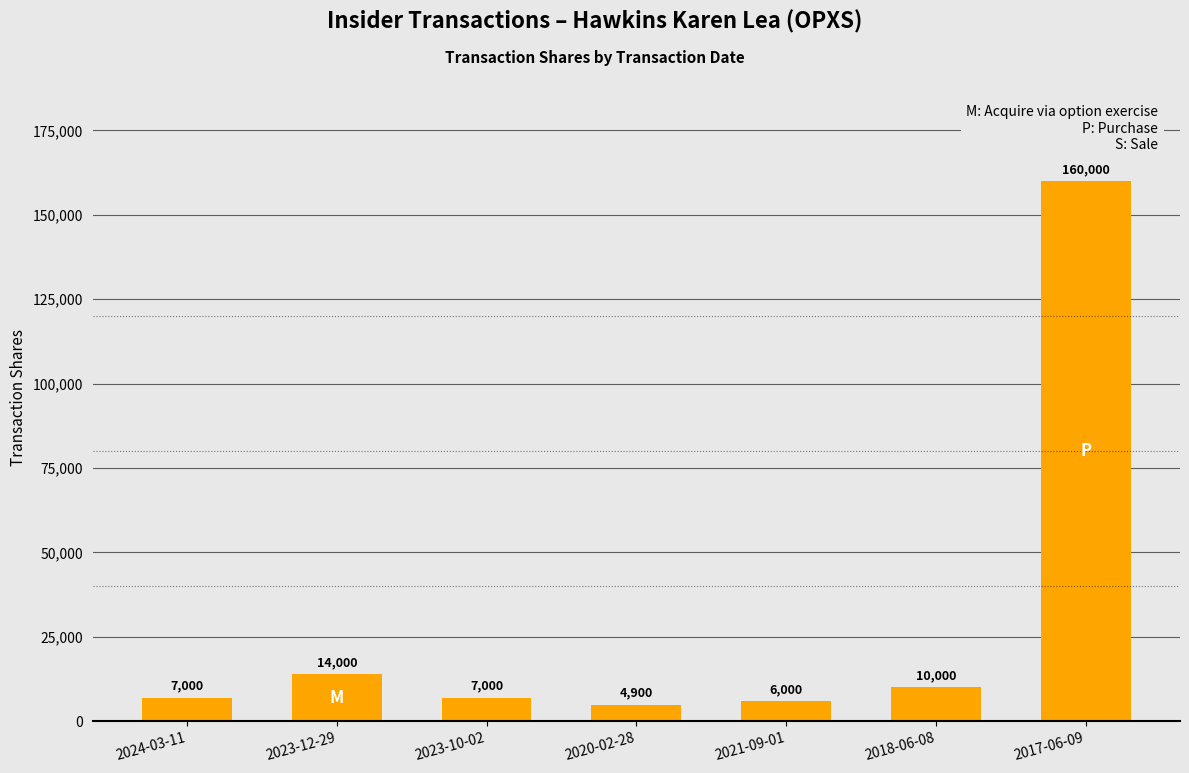

What is the change in value from 2023-12-29 to 2023-10-02?

-7000